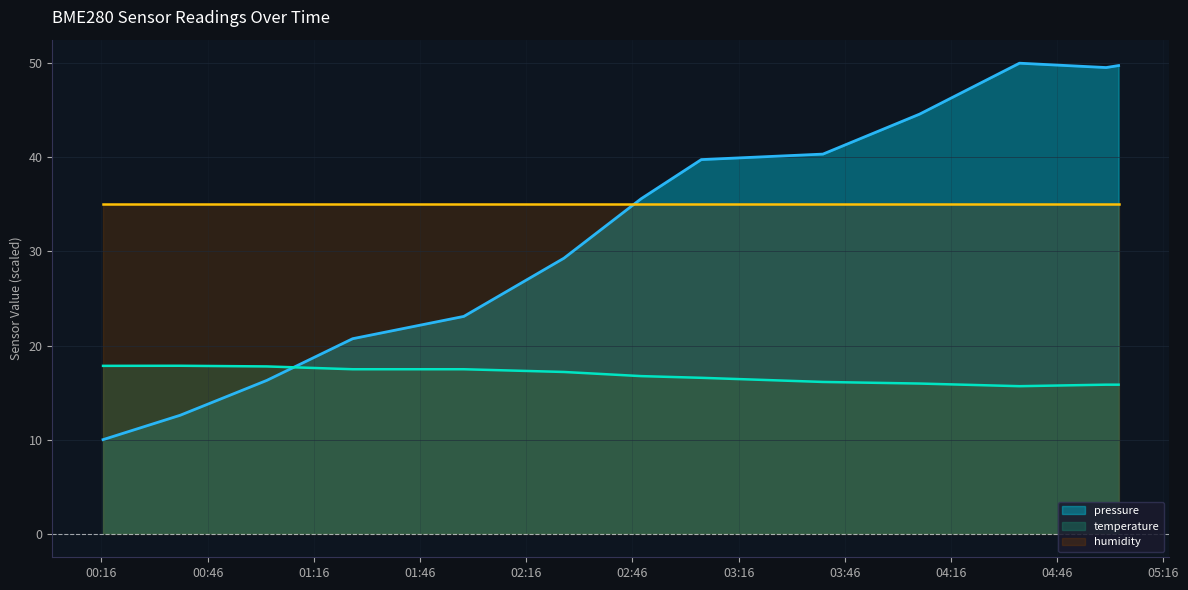

What is the label of the 5th point from the right?

2022-09-09T03:39:50